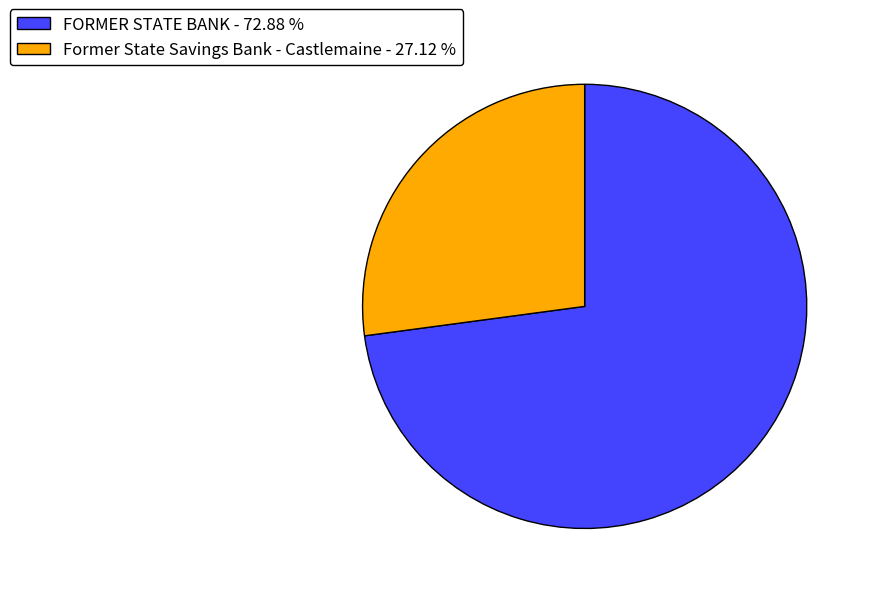

Is it true that Former State Savings Bank - Castlemaine is 27% of the pie?

True